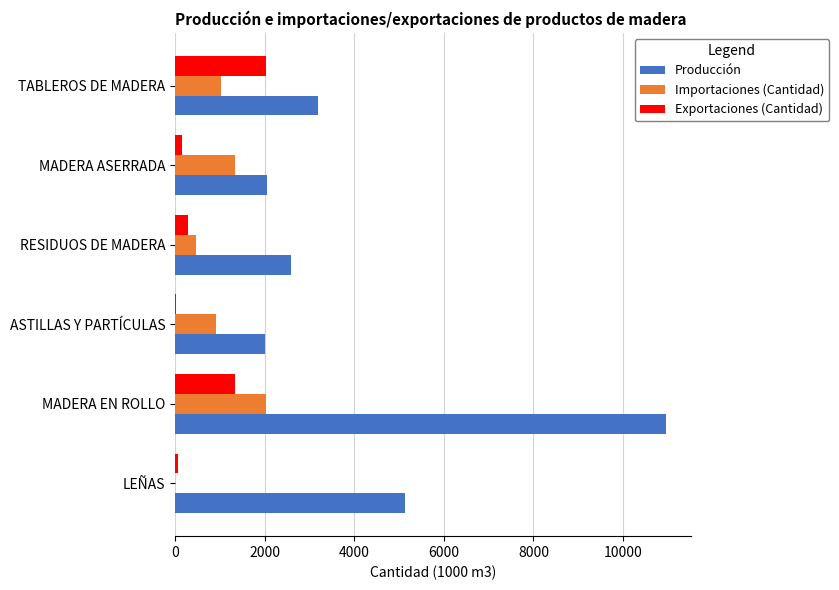

At which category is the sum across all series the highest?

MADERA EN ROLLO